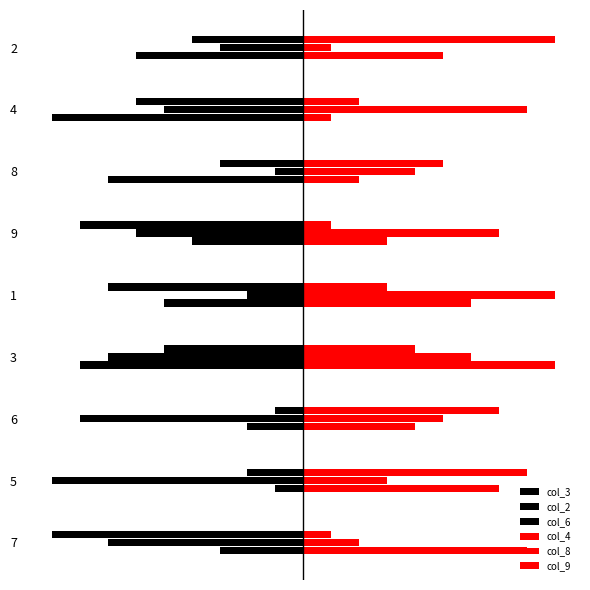

Does the chart contain stacked bars?

No